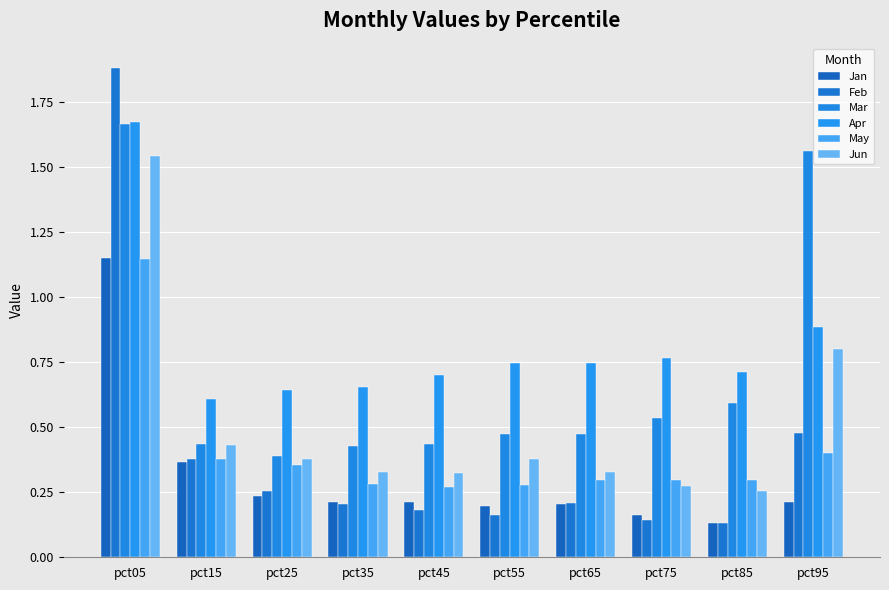

The value of Apr at pct65 is 1.2. True or false?

False